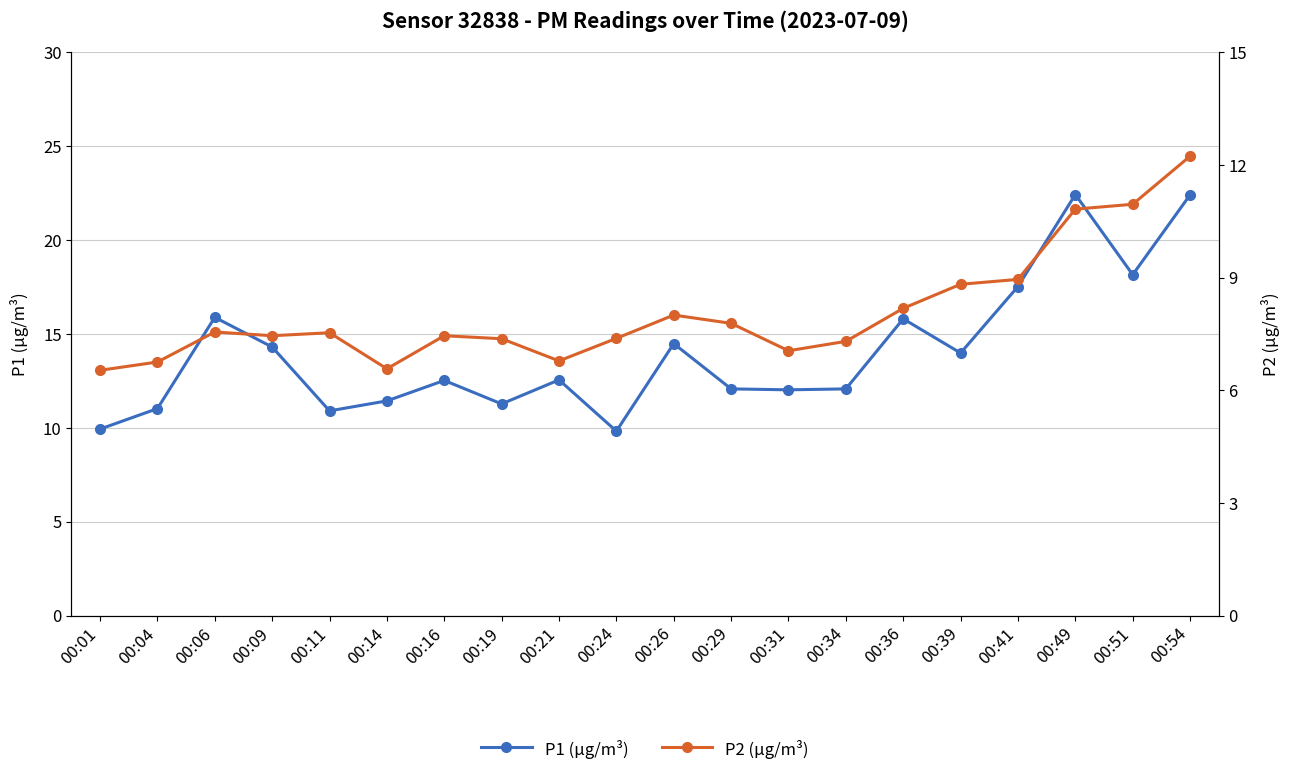

At which category does P1 (μg/m³) reach its first local peak?

00:06